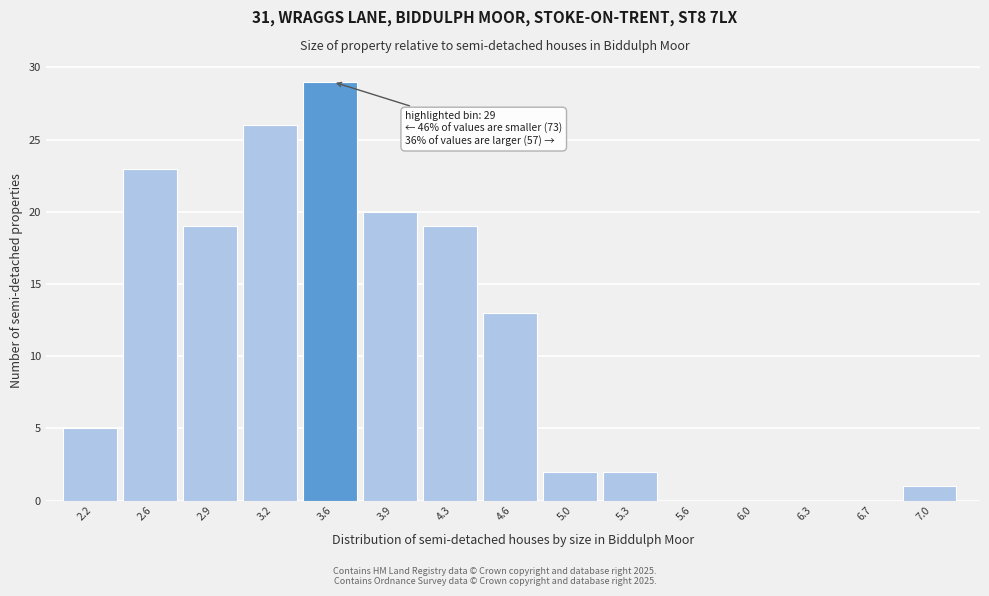

Over which range of the x-axis is the bar tallest?

3.40 to 3.75